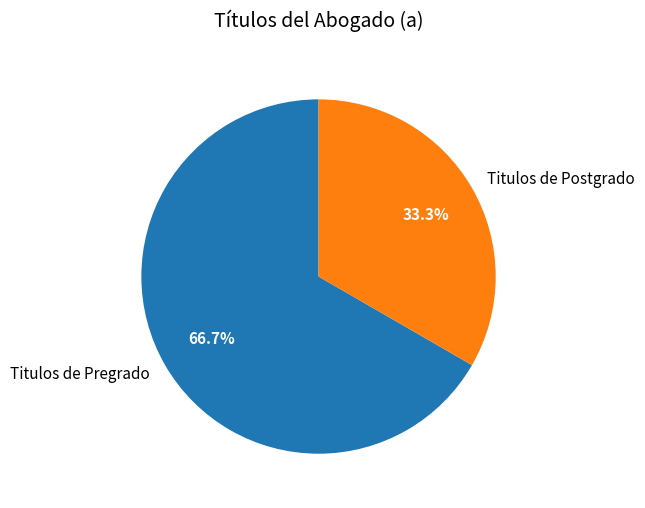

Rank the categories by value from highest to lowest.

Titulos de Pregrado, Titulos de Postgrado